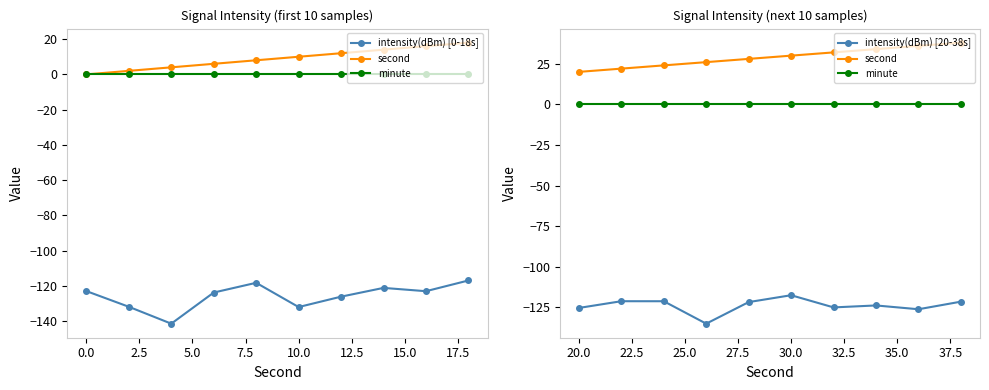

At how many categories does at least one series exceed -126?

10